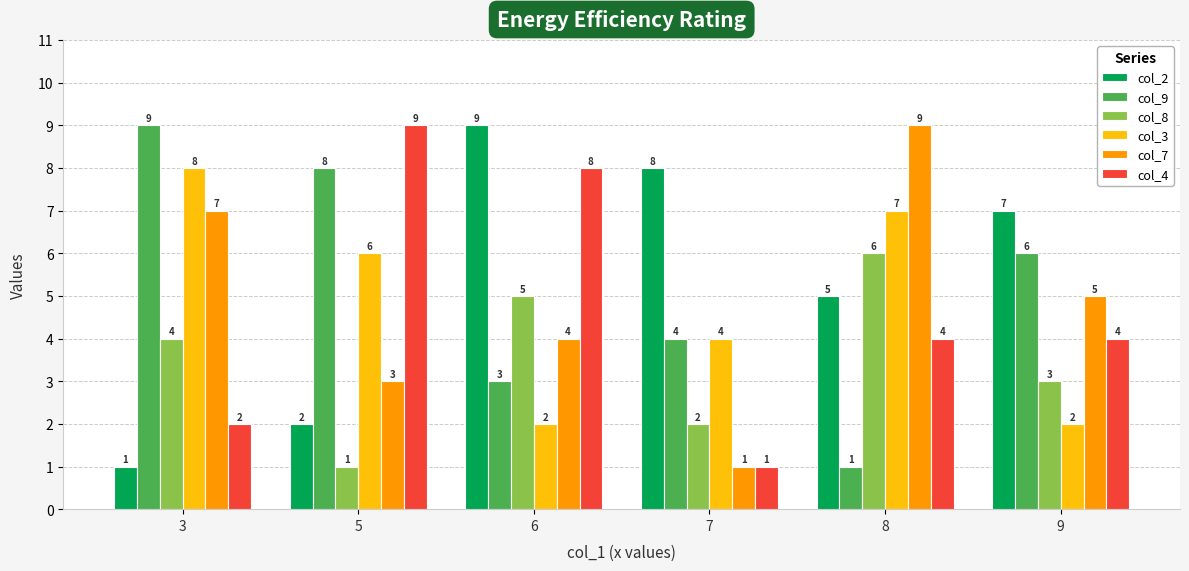

Is it true that col_2 equals 1 at 3?

True